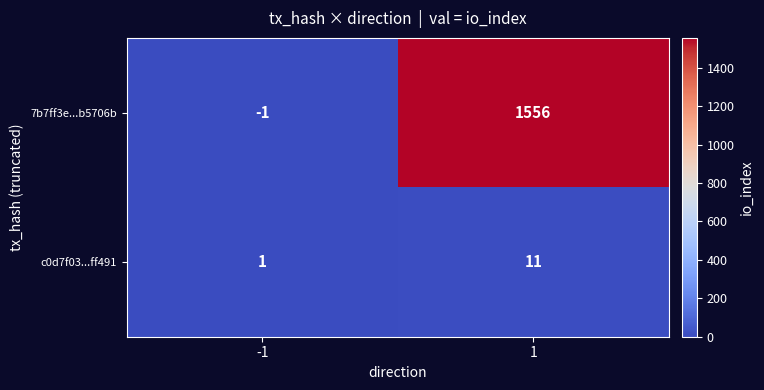

What is the highest value of the 7b7ff3e...b5706b series?

1556